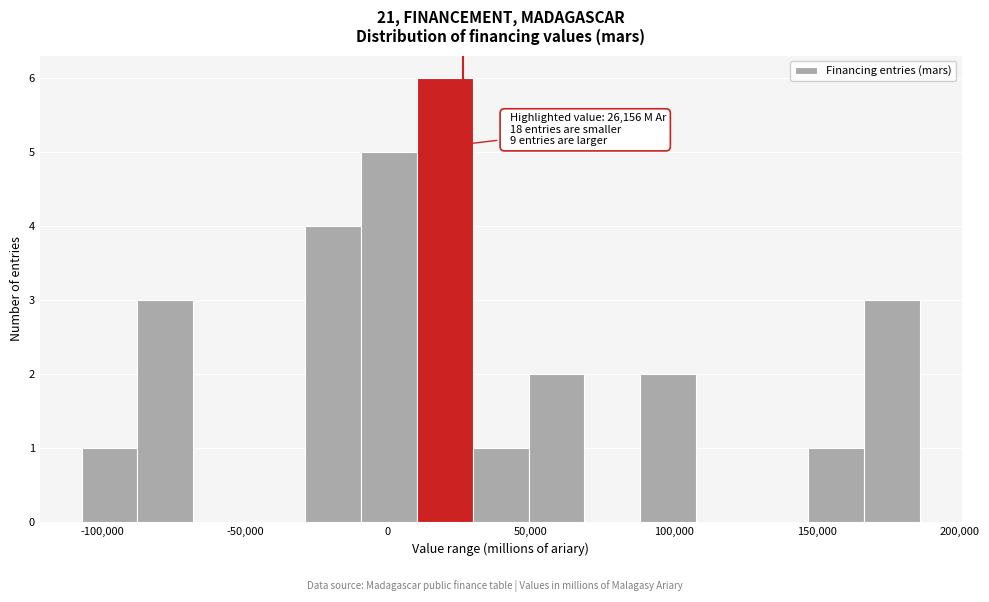

Around what value on the x-axis is the tallest bar? Give the approximate position of its centre, as read against the axis.

20000